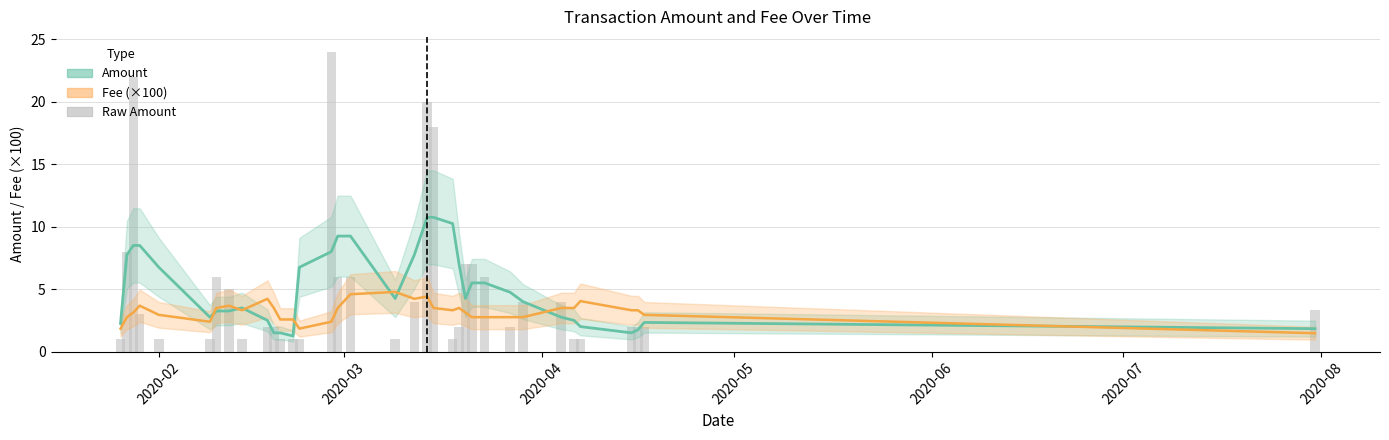

List the labels in order of value, largest first.

2020-02-28, 2020-01-28, 2020-03-14, 2020-03-15, 2020-01-27, 2020-03-20, 2020-03-21, 2020-02-10, 2020-02-29, 2020-03-02, 2020-03-23, 2020-02-12, 2020-03-12, 2020-03-29, 2020-04-04, 2020-07-31, 2020-01-29, 2020-02-18, 2020-02-19, 2020-03-19, 2020-03-27, 2020-04-15, 2020-04-16, 2020-04-17, 2020-01-26, 2020-02-01, 2020-02-09, 2020-02-14, 2020-02-20, 2020-02-22, 2020-02-23, 2020-03-09, 2020-03-18, 2020-04-06, 2020-04-07